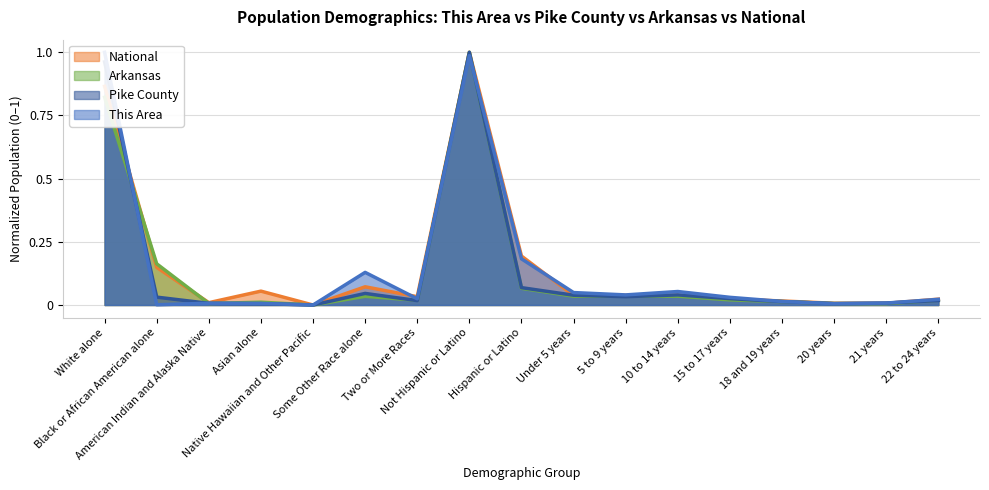

Reading left to right, extract all data points from this chart.

This Area: White alone=1.0	Black or African American alone=0.0	American Indian and Alaska Native=0.0	Asian alone=0.0	Native Hawaiian and Other Pacific=0.0	Some Other Race alone=0.1	Two or More Races=0.0	Not Hispanic or Latino=1.0	Hispanic or Latino=0.2	Under 5 years=0.0	5 to 9 years=0.0	10 to 14 years=0.1	15 to 17 years=0.0	18 and 19 years=0.0	20 years=0.0	21 years=0.0	22 to 24 years=0.0
Pike County: White alone=1.0	Black or African American alone=0.0	American Indian and Alaska Native=0.0	Asian alone=0.0	Native Hawaiian and Other Pacific=0.0	Some Other Race alone=0.0	Two or More Races=0.0	Not Hispanic or Latino=1.0	Hispanic or Latino=0.1	Under 5 years=0.0	5 to 9 years=0.0	10 to 14 years=0.0	15 to 17 years=0.0	18 and 19 years=0.0	20 years=0.0	21 years=0.0	22 to 24 years=0.0
Arkansas: White alone=0.8	Black or African American alone=0.2	American Indian and Alaska Native=0.0	Asian alone=0.0	Native Hawaiian and Other Pacific=0.0	Some Other Race alone=0.0	Two or More Races=0.0	Not Hispanic or Latino=1.0	Hispanic or Latino=0.1	Under 5 years=0.0	5 to 9 years=0.0	10 to 14 years=0.0	15 to 17 years=0.0	18 and 19 years=0.0	20 years=0.0	21 years=0.0	22 to 24 years=0.0
National: White alone=0.9	Black or African American alone=0.1	American Indian and Alaska Native=0.0	Asian alone=0.1	Native Hawaiian and Other Pacific=0.0	Some Other Race alone=0.1	Two or More Races=0.0	Not Hispanic or Latino=1.0	Hispanic or Latino=0.2	Under 5 years=0.0	5 to 9 years=0.0	10 to 14 years=0.0	15 to 17 years=0.0	18 and 19 years=0.0	20 years=0.0	21 years=0.0	22 to 24 years=0.0